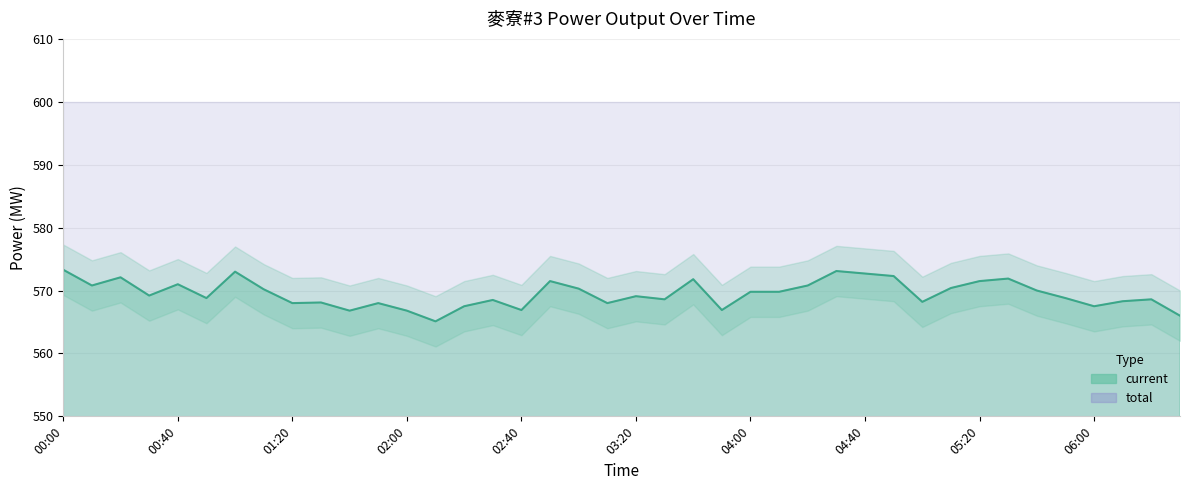

Where is the first local maximum?

00:20